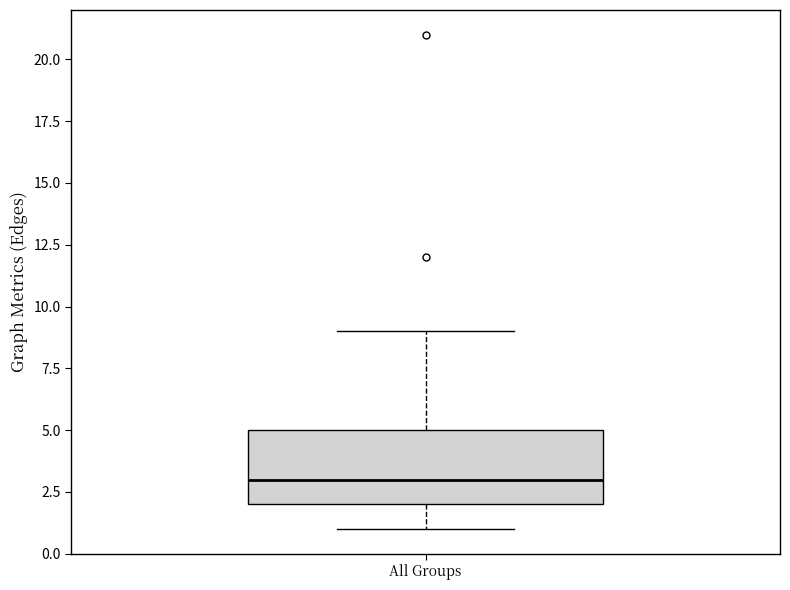

Read this box plot against the y-axis: the position of the median line, the range covered by the box, and the ends of both whiskers. The values are not printed on the chart, so give them approximately, as read against the axis.

median 3, box 2 to 5, whiskers 1 to 9